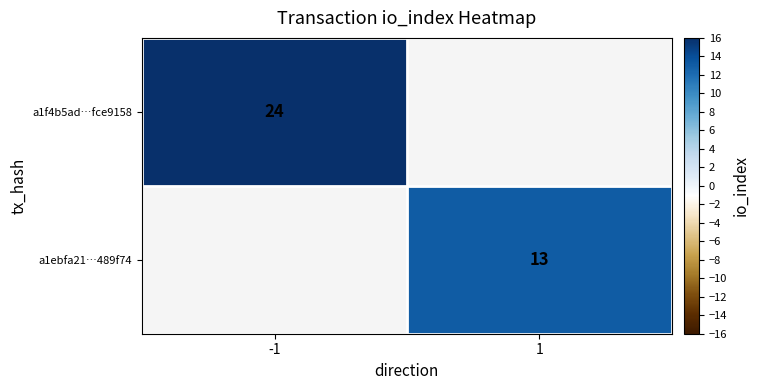

True or false: a1f4b5ad…fce9158 has a value of 24 at -1.

True